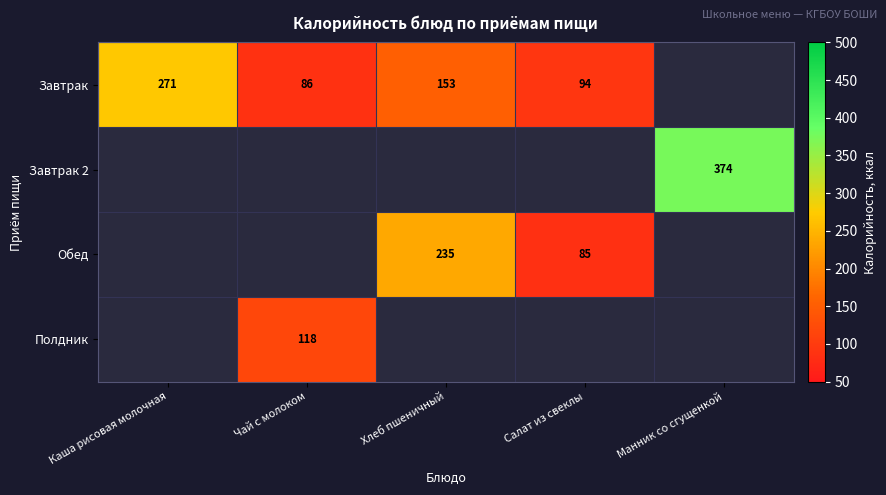

Which series has the largest range (max minus min)?

Завтрак